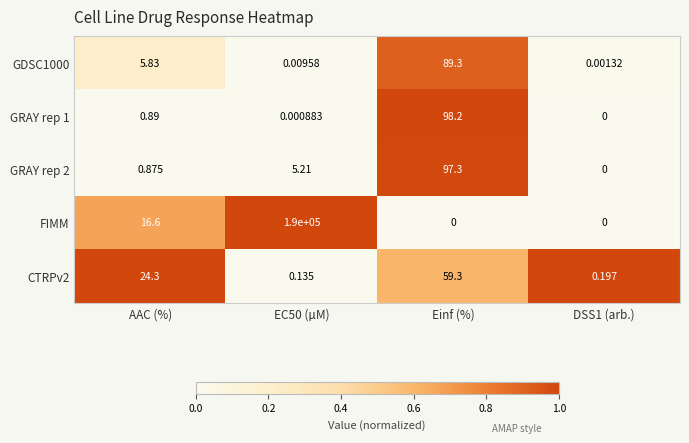

What is the spread (max minus min) of values at AAC (%)?

23.4